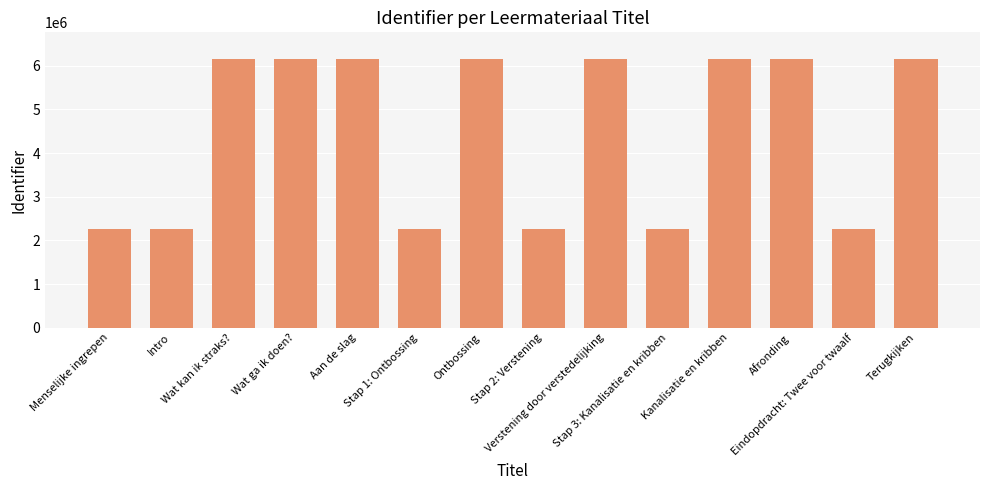

What is the minimum value shown in the chart?

2252581